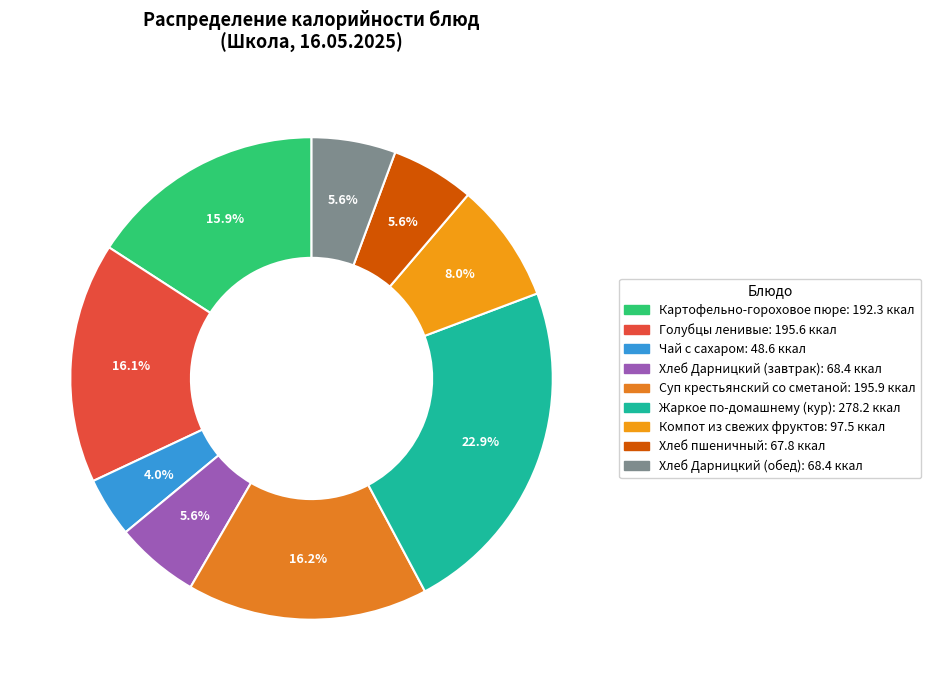

Rank the categories by value from highest to lowest.

Жаркое по-домашнему (кур), Суп крестьянский со сметаной, Голубцы ленивые, Картофельно-гороховое пюре, Компот из свежих фруктов, Хлеб Дарницкий (завтрак), Хлеб Дарницкий (обед), Хлеб пшеничный, Чай с сахаром